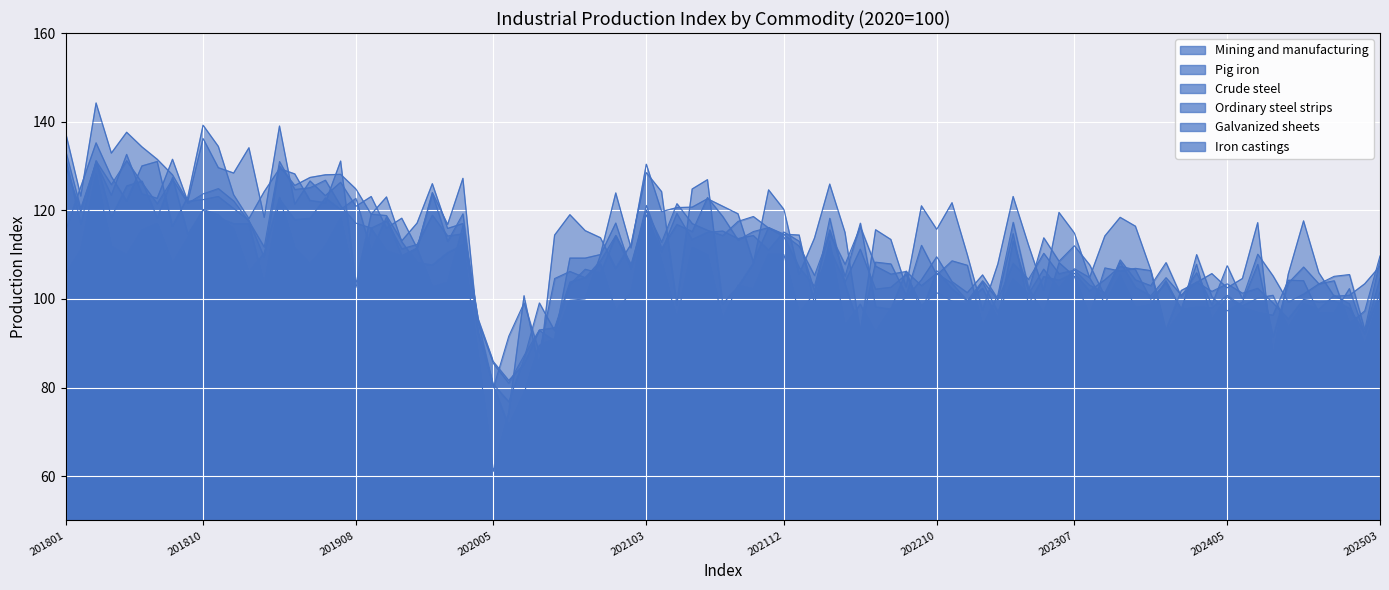

True or false: Pig iron has more than 1 interior local peaks.

False